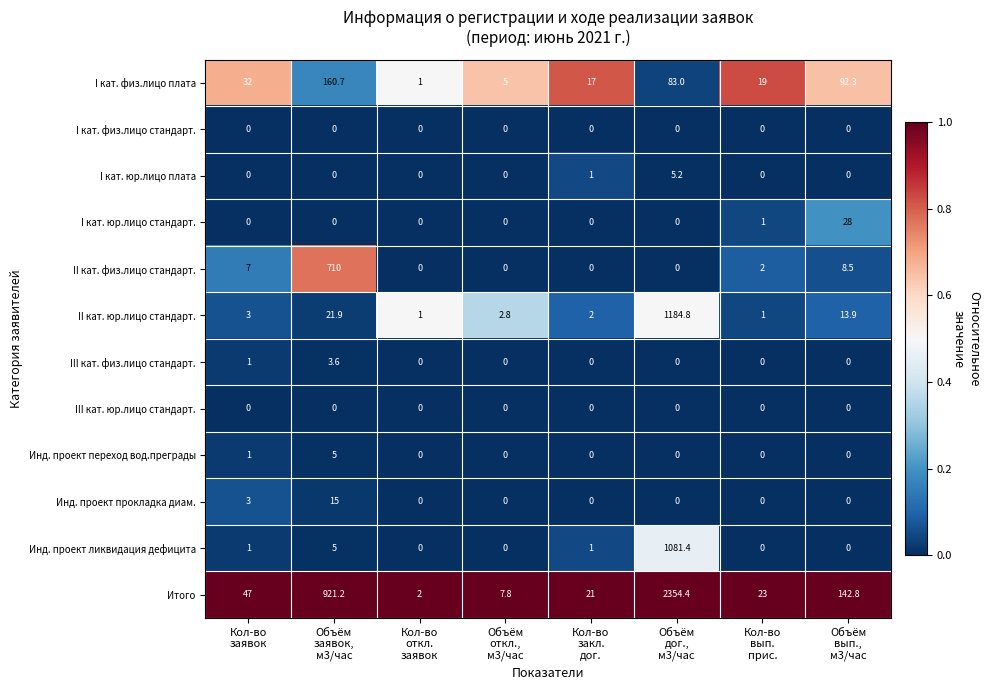

What is the difference between the maximum and minimum values in the III кат. физ.лицо стандарт. series?

3.6